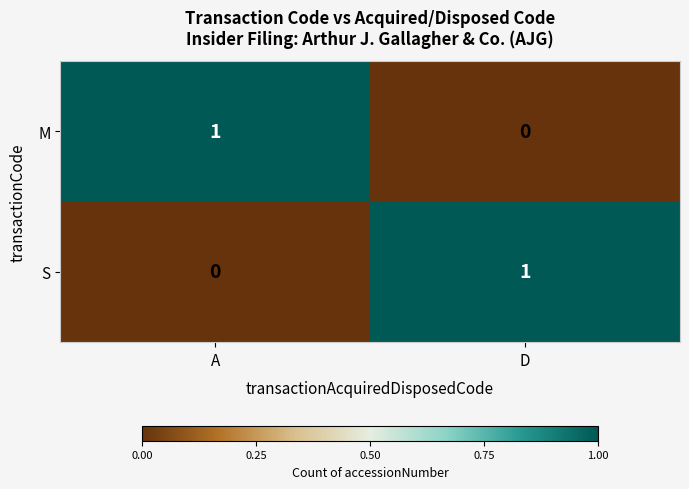

At D, list the series in order from smallest to largest.

M, S